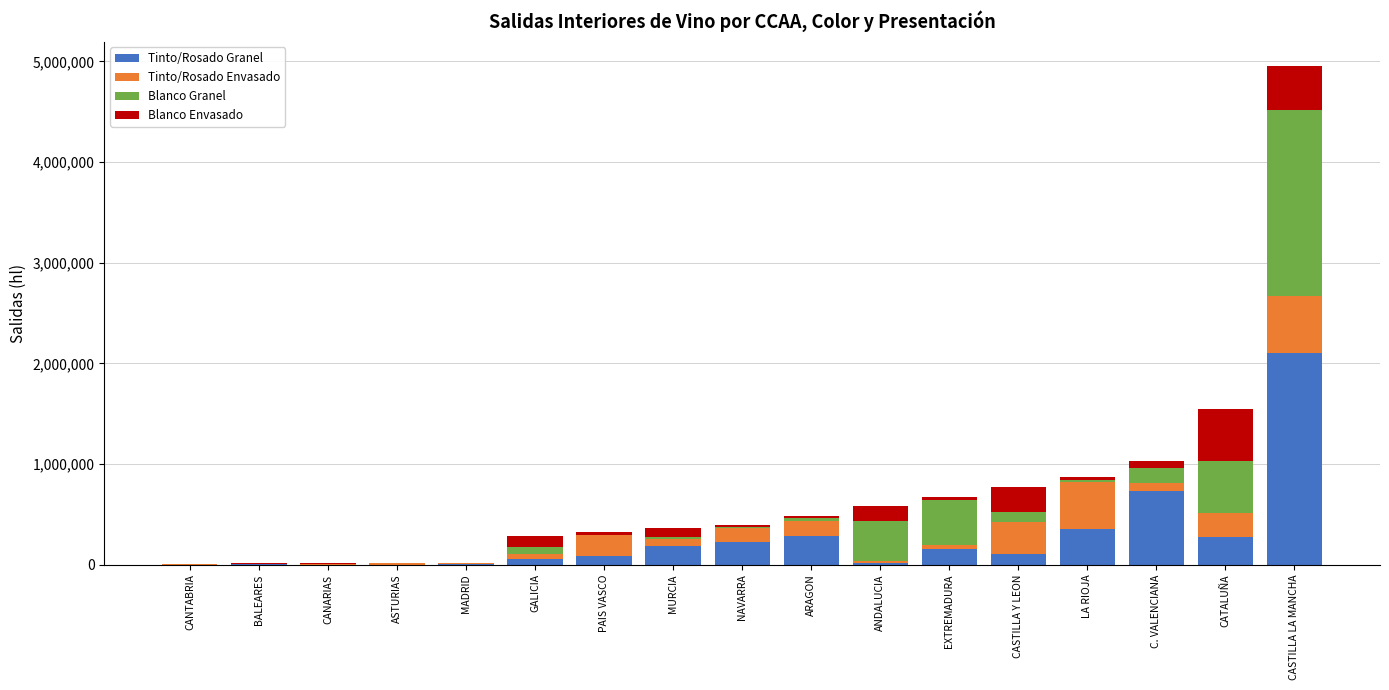

What is the sum of all Tinto/Rosado Granel values?

4595346